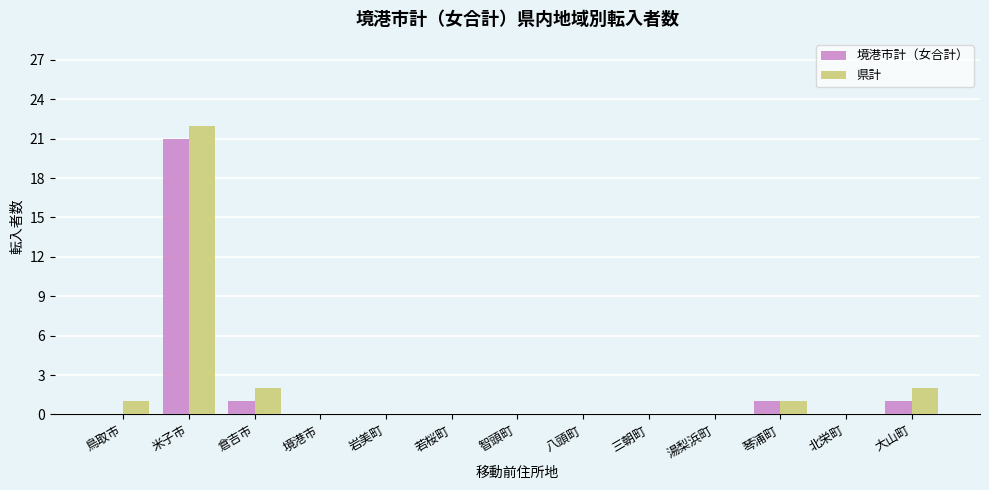

Which series has the largest total across all categories?

県計